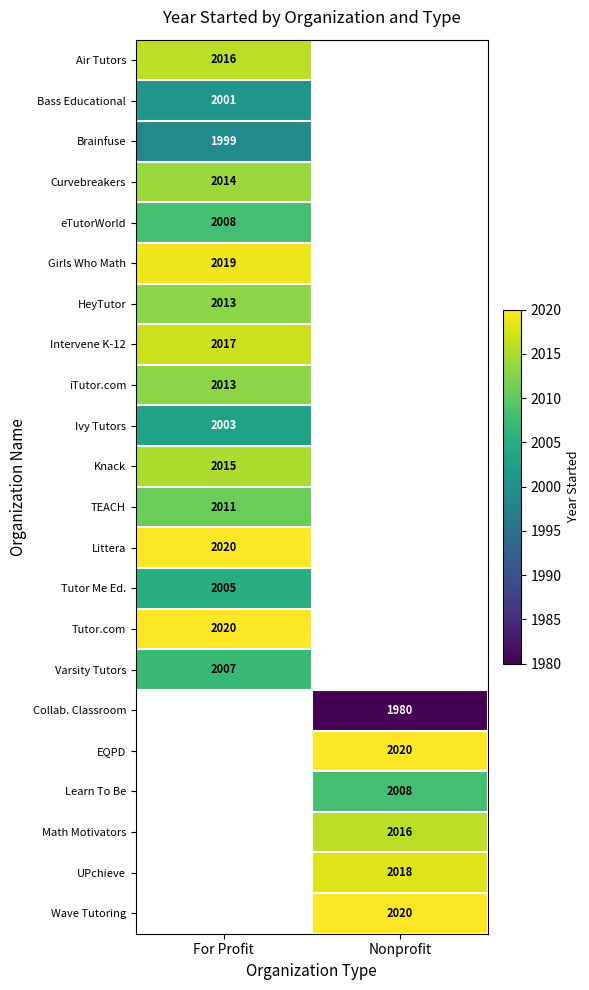

True or false: Tutor Me Ed. has a value of 1346.2 at For Profit.

False